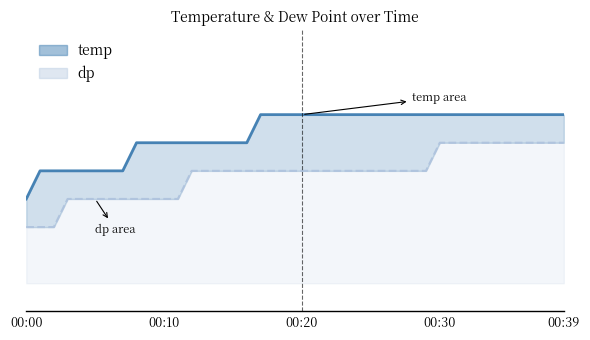

Between 12 and 21, which is larger?

21